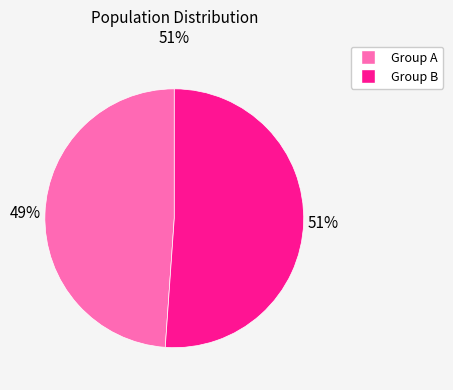

To the nearest percent, what is the average slice percentage?

50%